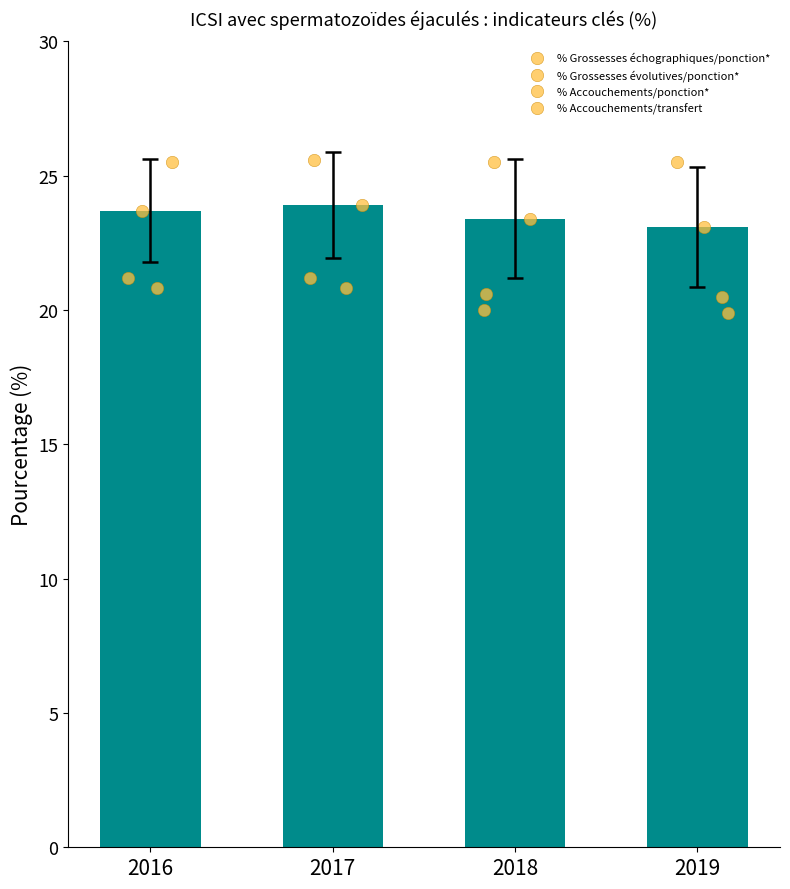

At how many categories does at least one series exceed 22?

4